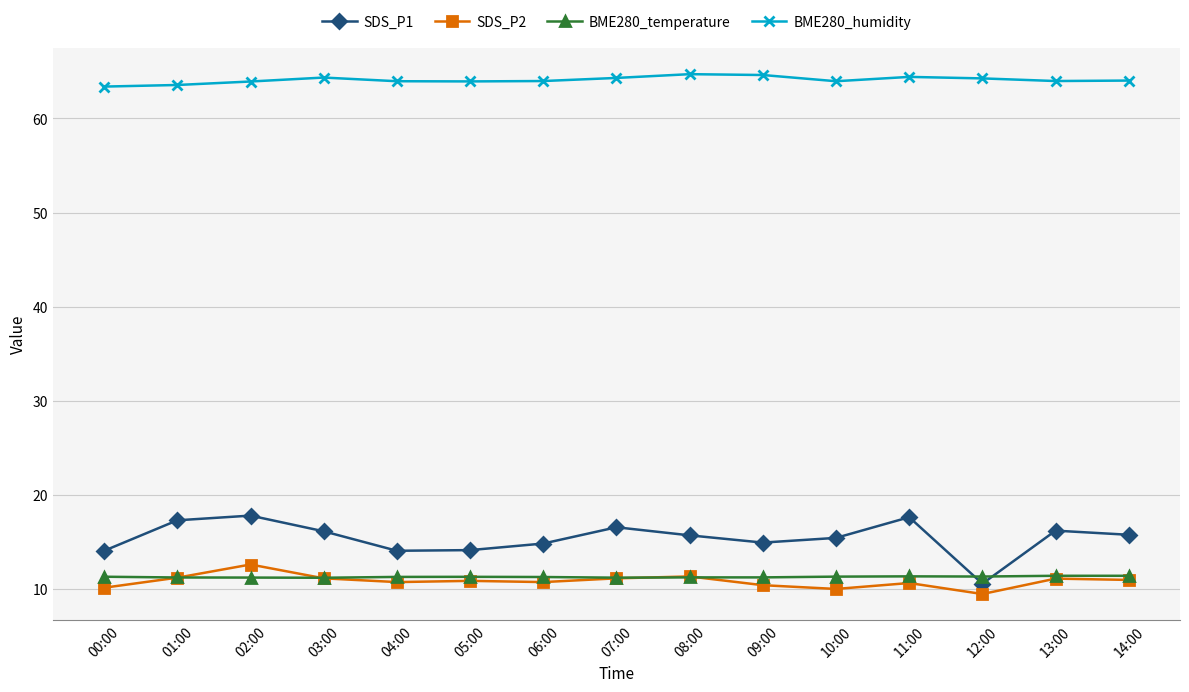

True or false: BME280_humidity has more than 1 points higher than both neighbors.

True